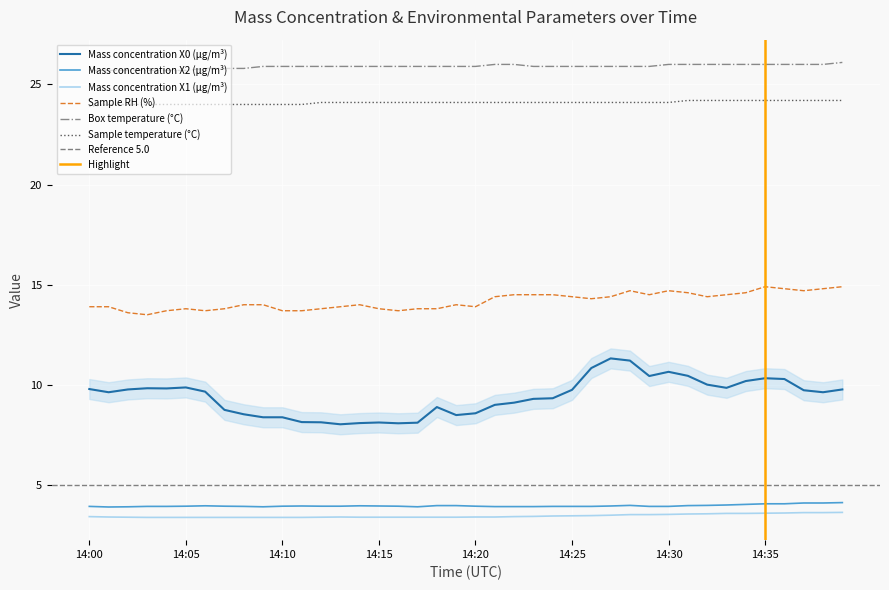

What is the value of the Mass concentration X1 (μg/m³) point at the 40th from the left?

3.6